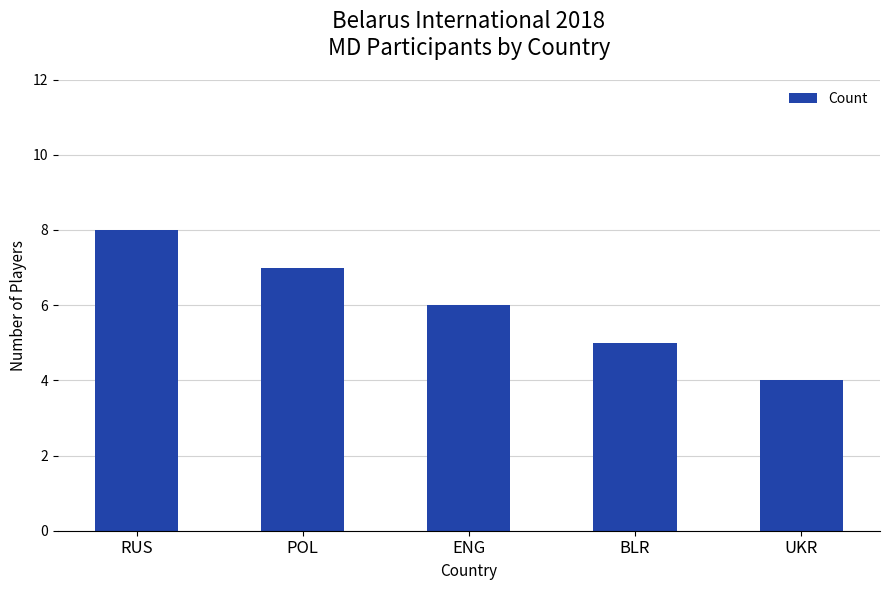

What is the average value?

6